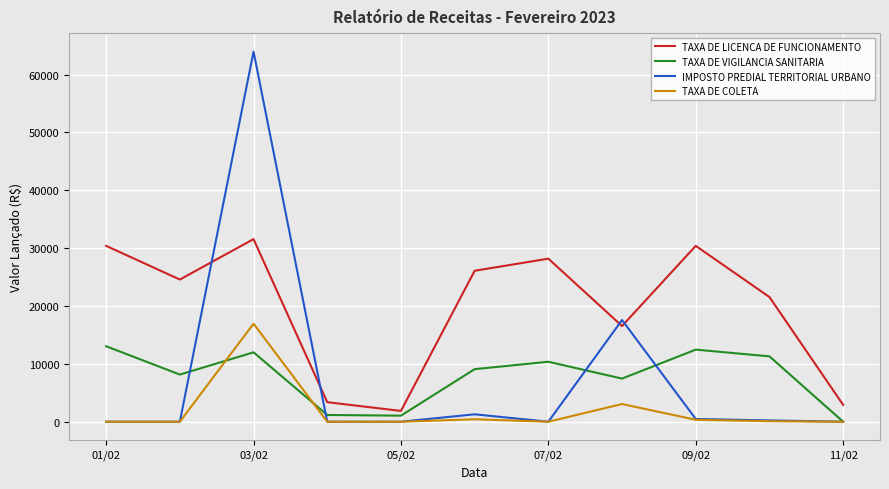

What is the maximum value shown in the chart?

63977.7